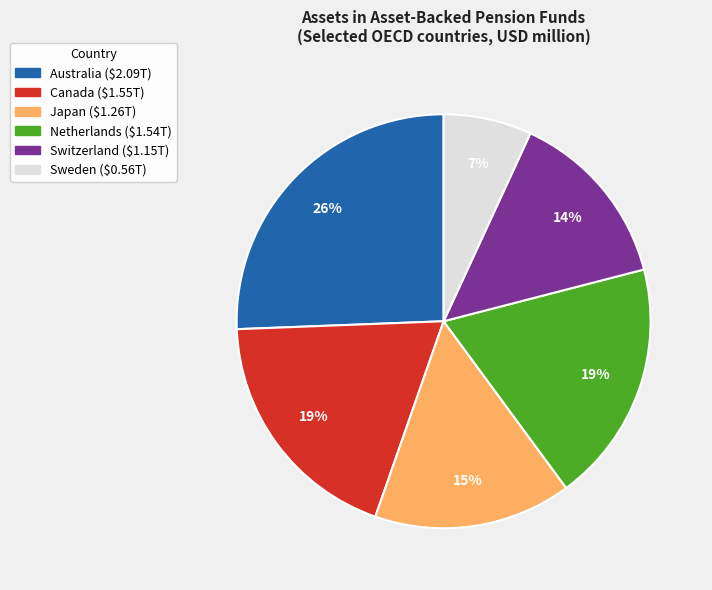

Does Australia account for over 50% of the chart?

No